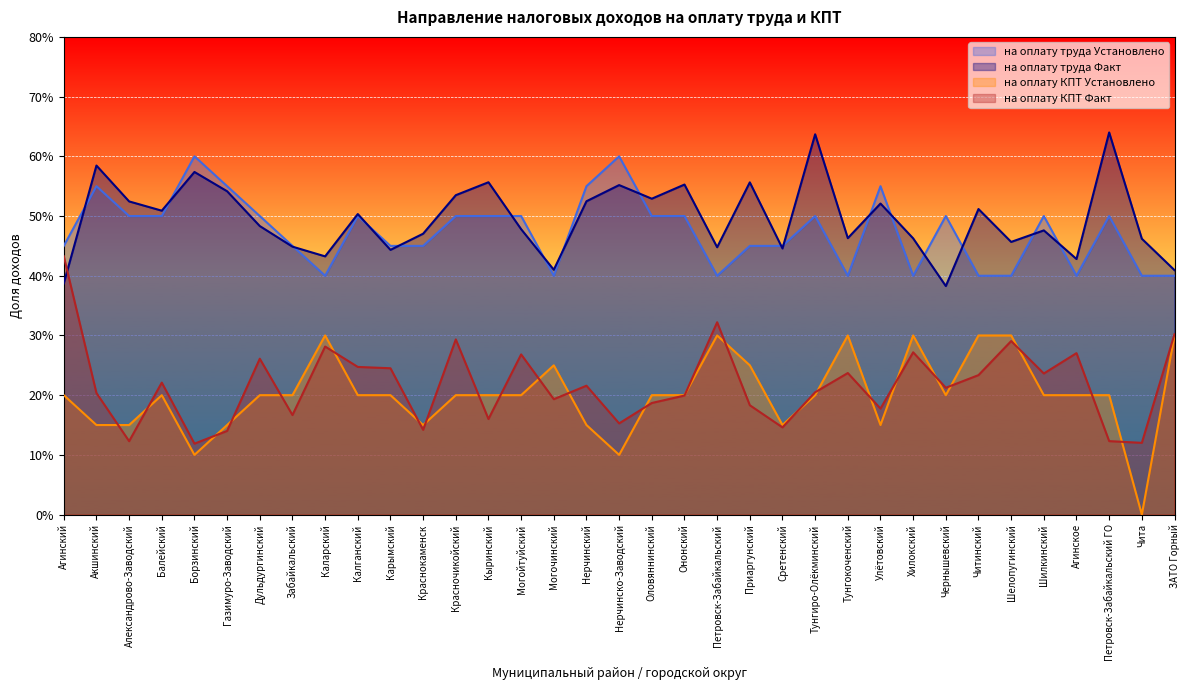

Is the value of на оплату труда Установлено at Балейский greater than the value of на оплату КПТ Установлено at Петровск-Забайкальский ГО?

Yes